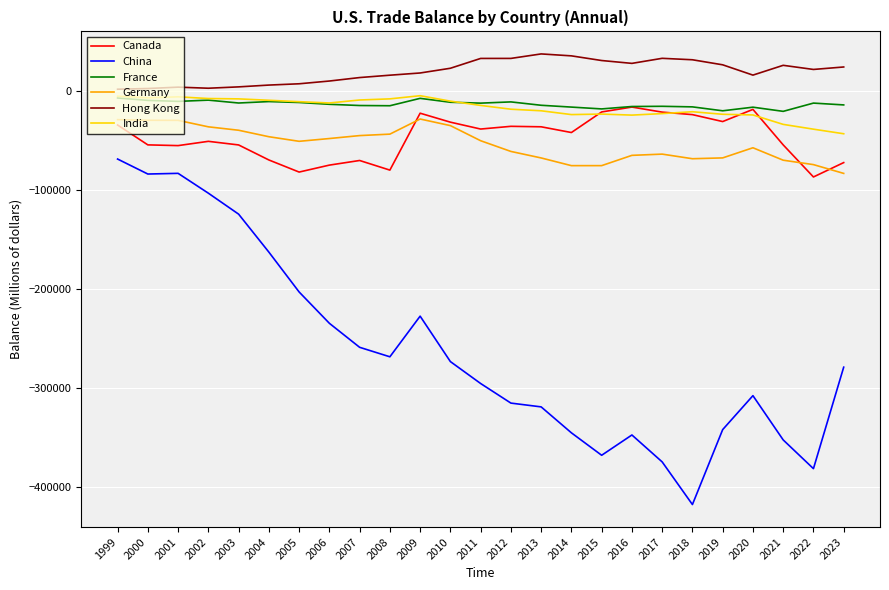

Which series has the largest total across all categories?

Hong Kong